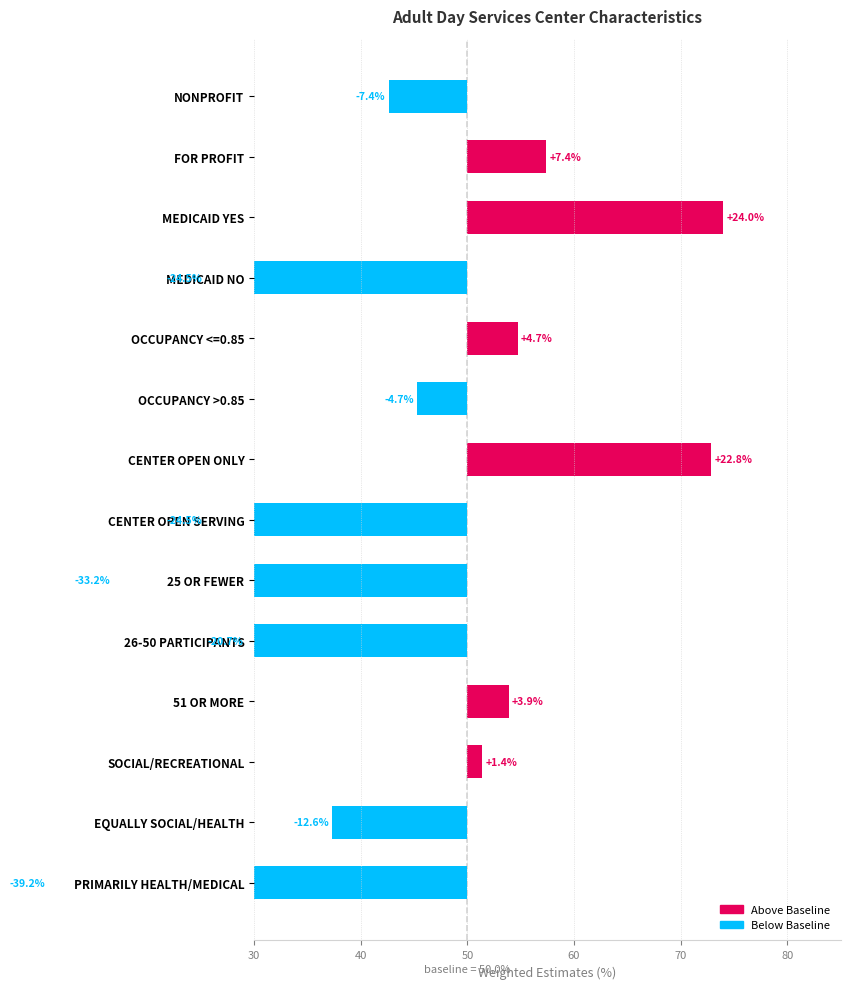

Does the chart contain any negative values?

Yes